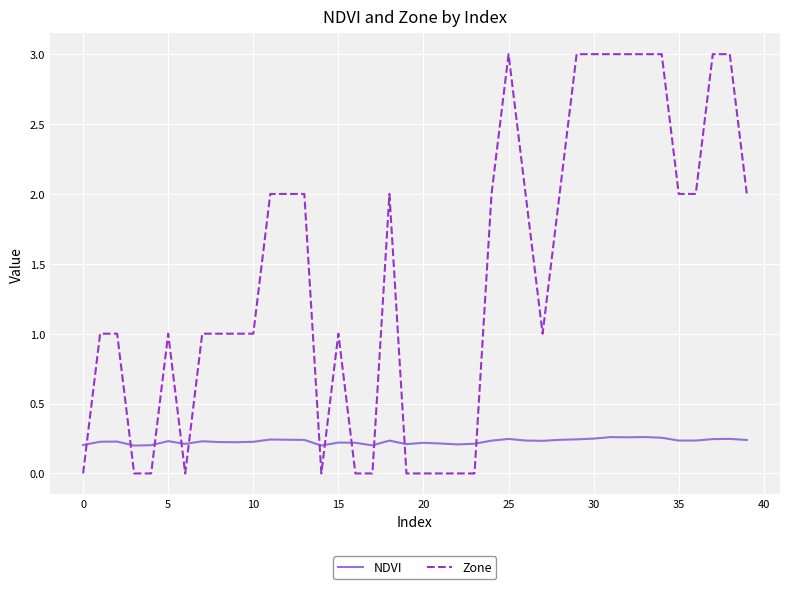

What is the highest value of the Zone series?

3.0